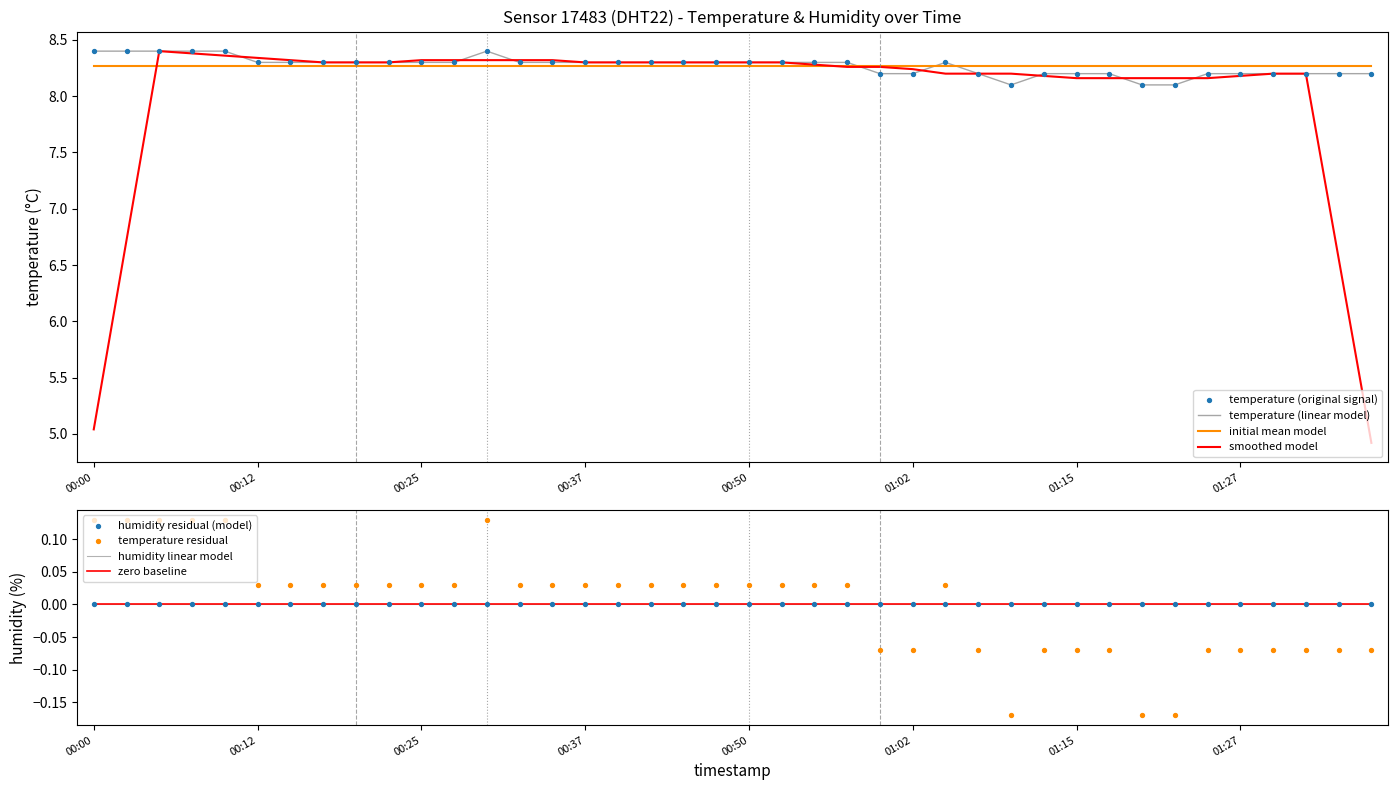

What is the change in value from 2023-05-07T00:20:07 to 2023-05-07T01:35:34?

-0.1